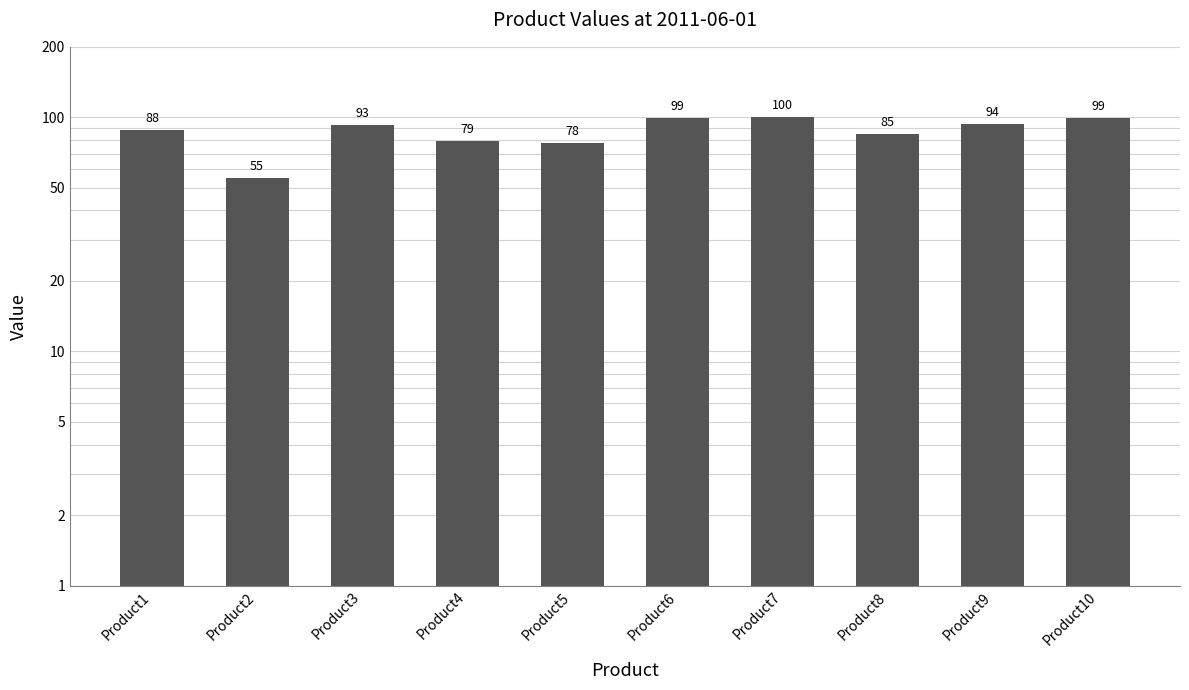

The chart shows a value of 85 at Product8. True or false?

True